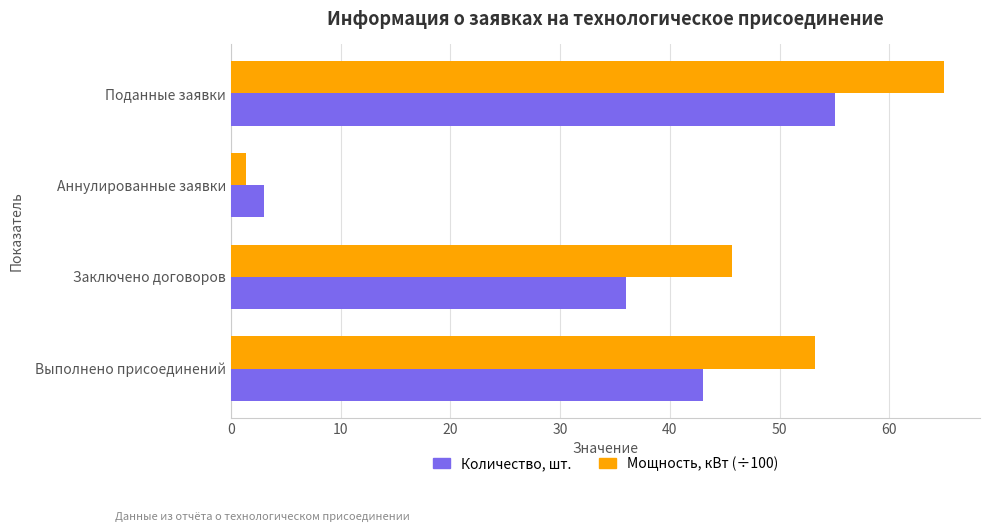

Rank the categories by Количество, шт. value from lowest to highest.

Аннулированные заявки, Заключено договоров, Выполнено присоединений, Поданные заявки